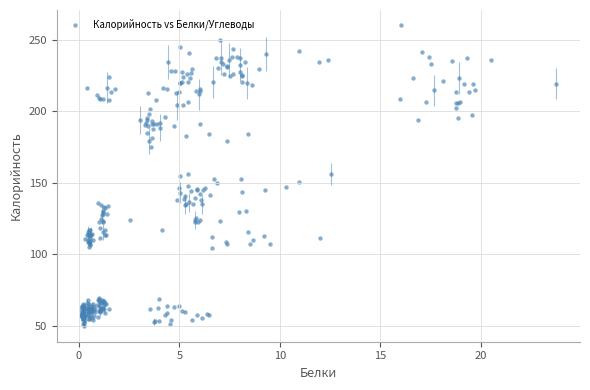

What is the range of Y values (max minus min)?

210.5